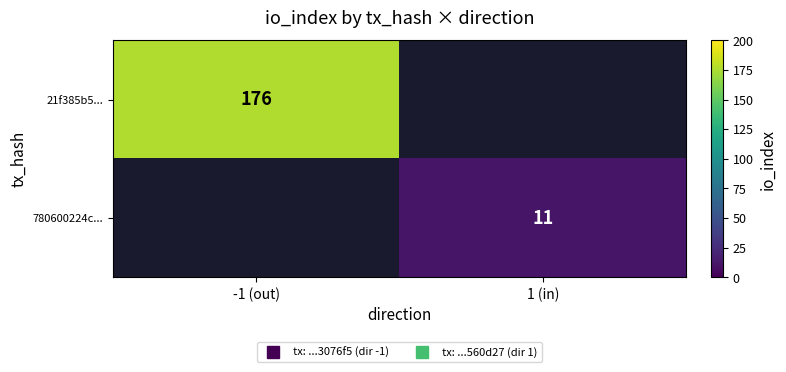

True or false: 780600224c... has a value of 16.5 at 1 (in).

False